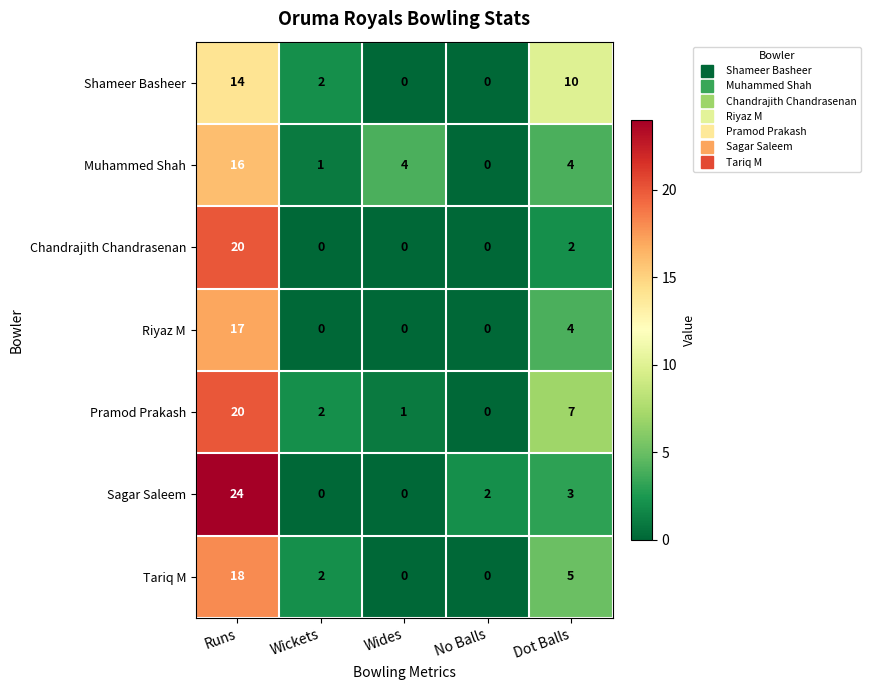

What is the total value across all series at Runs?

129